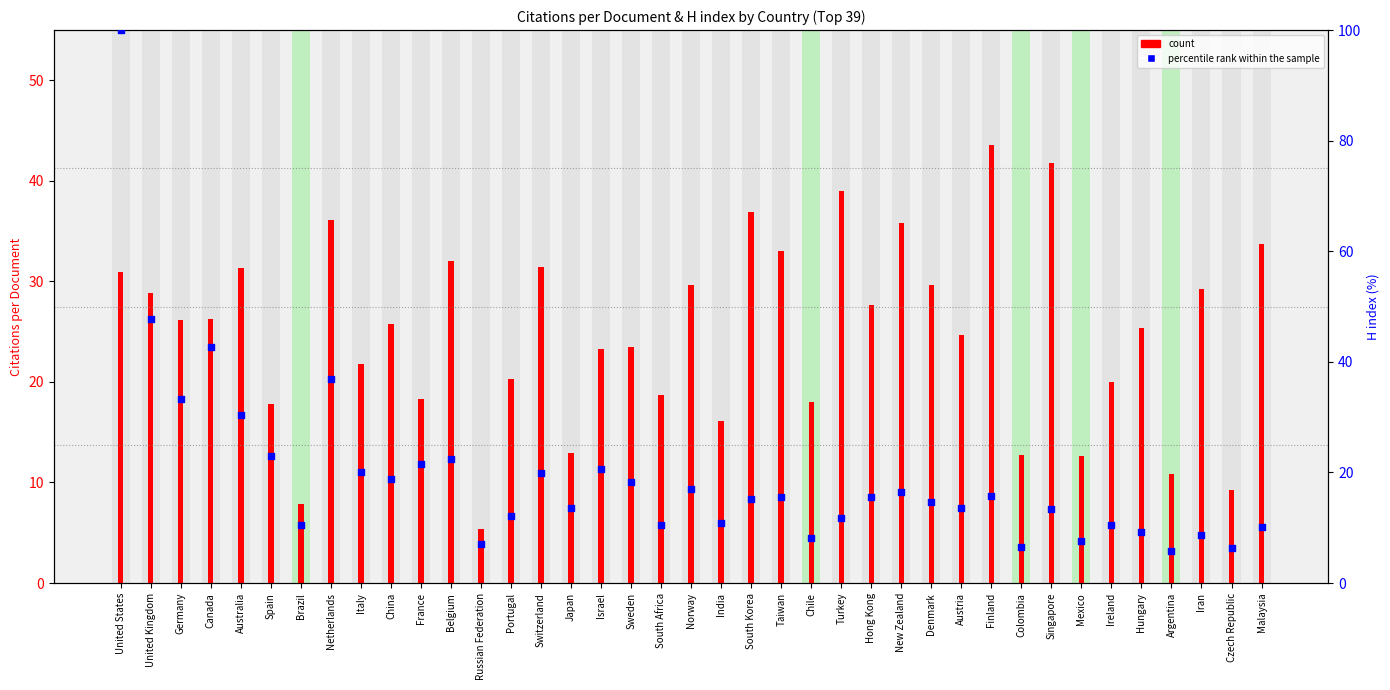

Which series reaches the minimum Y coordinate?

count